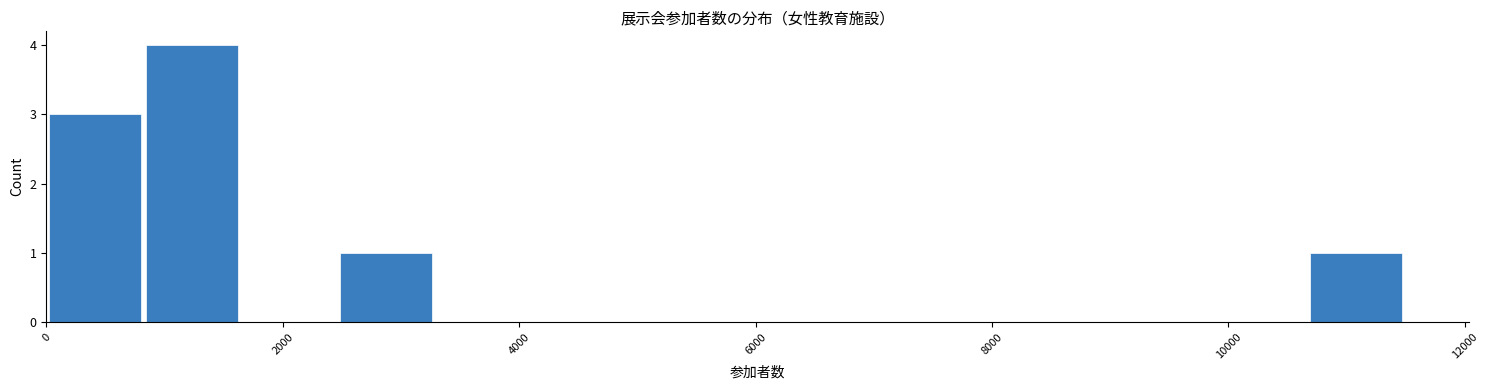

Reading left to right, list every bar in this chart as the range it spans on the x-axis followed by its height. Neither the bar edges nor the heights are printed on the chart, so give them approximately, as read against the axes.

0 to 800: 3
800 to 1600: 4
1600 to 2400: 0
2400 to 3200: 1
3200 to 4200: 0
4200 to 5000: 0
5000 to 5800: 0
5800 to 6600: 0
6600 to 7400: 0
7400 to 8200: 0
8200 to 9000: 0
9000 to 9800: 0
9800 to 10600: 0
10600 to 11400: 1